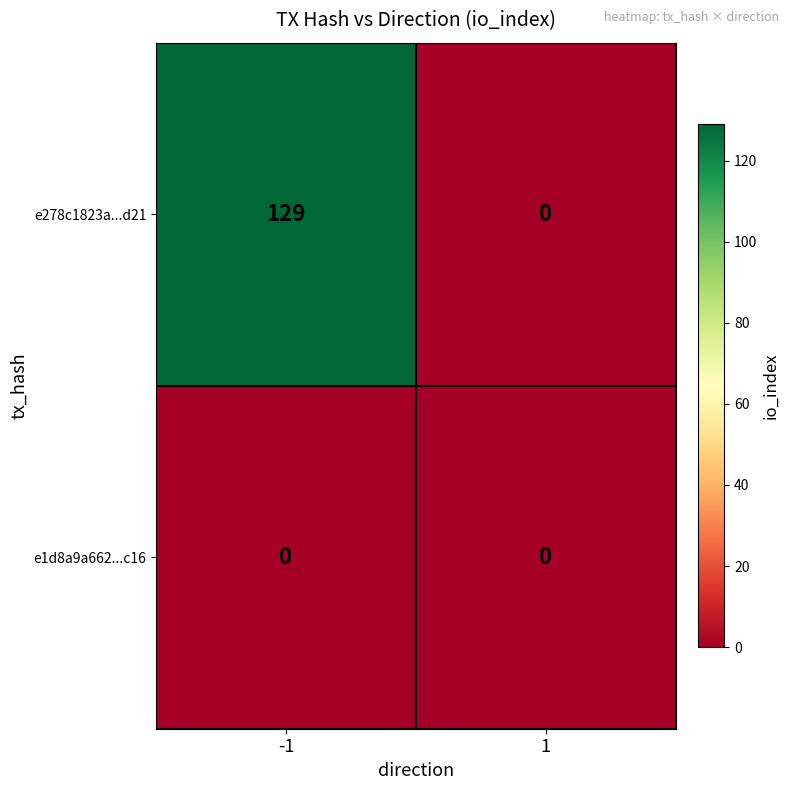

Reading left to right, extract all data points from this chart.

e278c1823a...d21: -1=129	1=0
e1d8a9a662...c16: -1=0	1=0